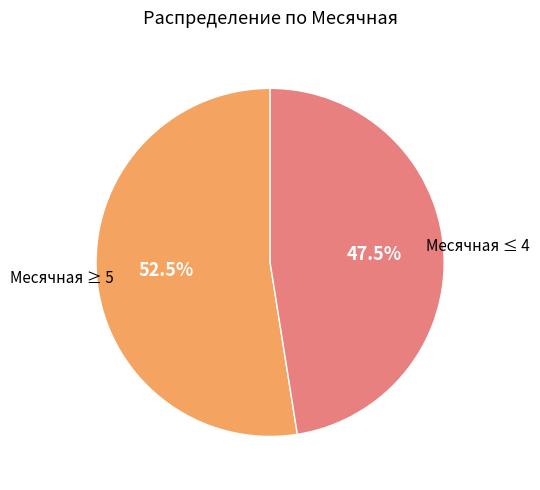

Is there any slice that represents more than half of the pie?

Yes